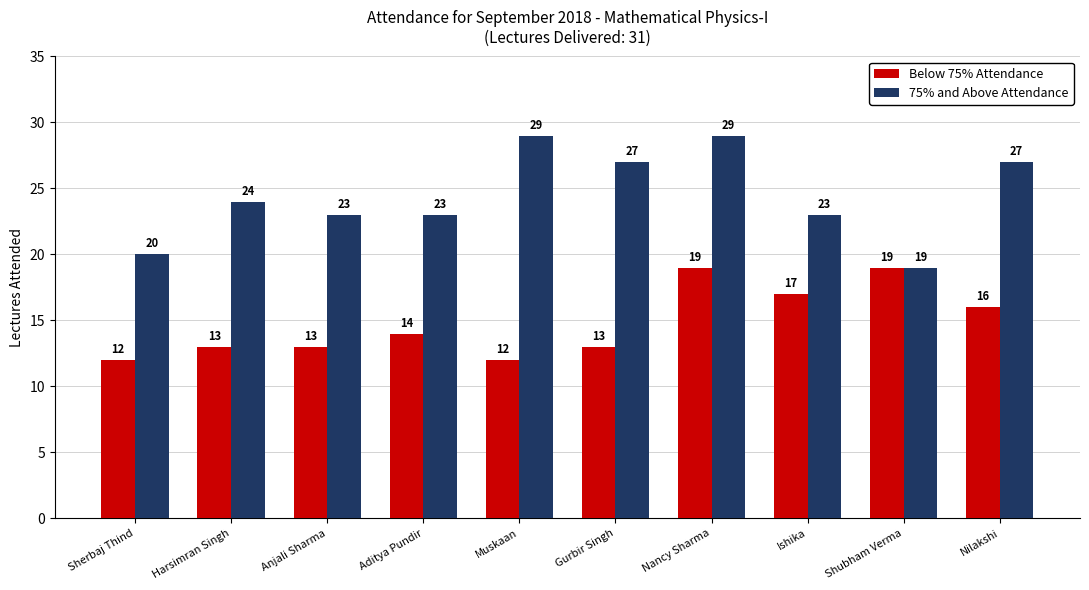

What is the label of the 7th bar from the right?

Aditya Pundir